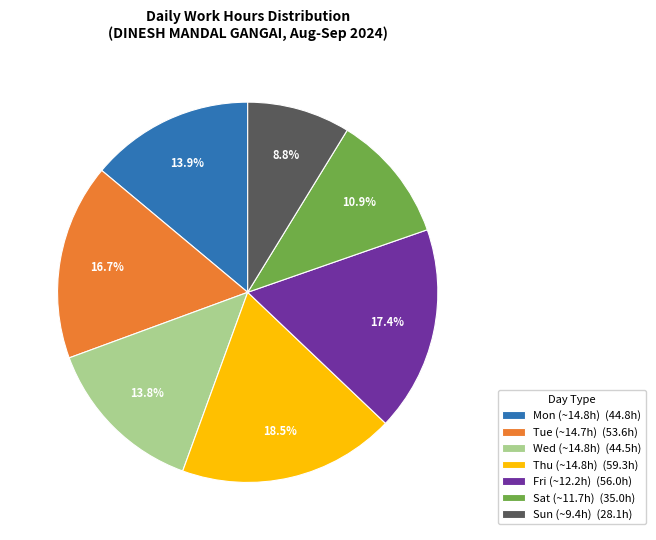

What is the largest slice in the pie chart?

Thu (~14.8h) (59.3h)